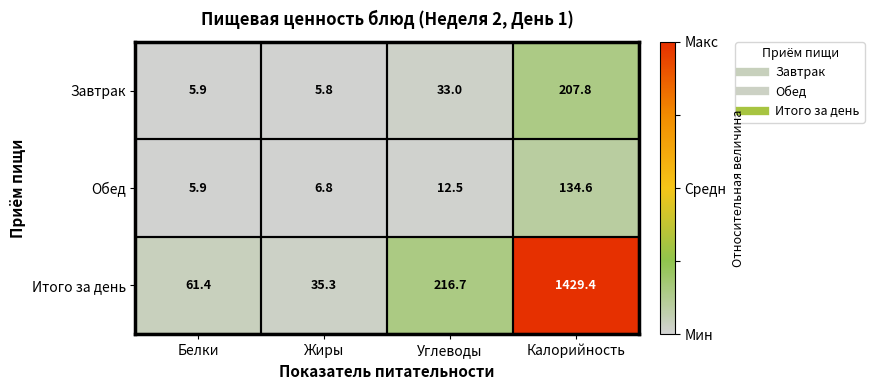

The Завтрак series shows 5.9 at Белки. True or false?

True